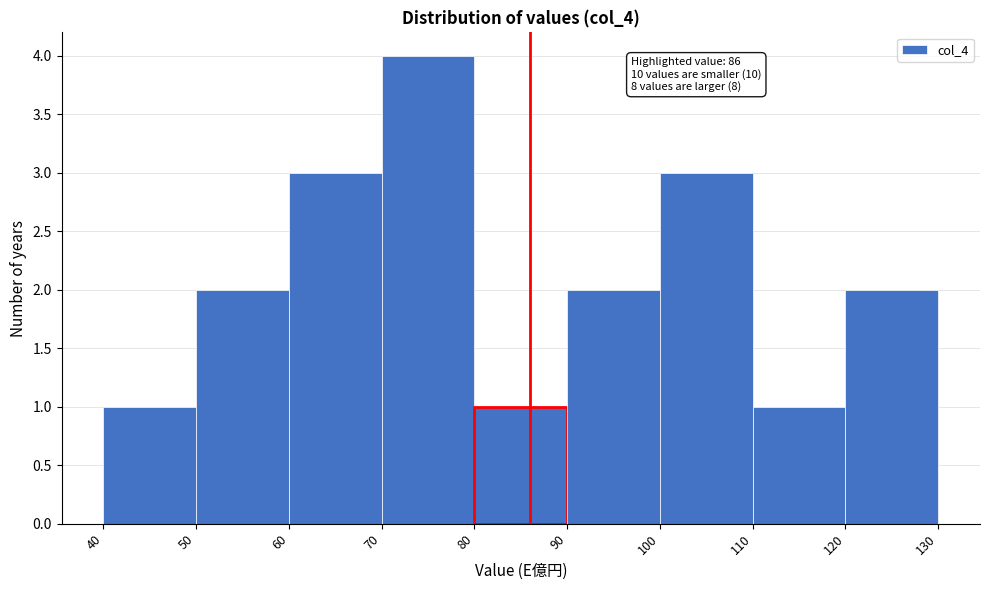

Which range on the x-axis has the tallest bar?

70 to 80